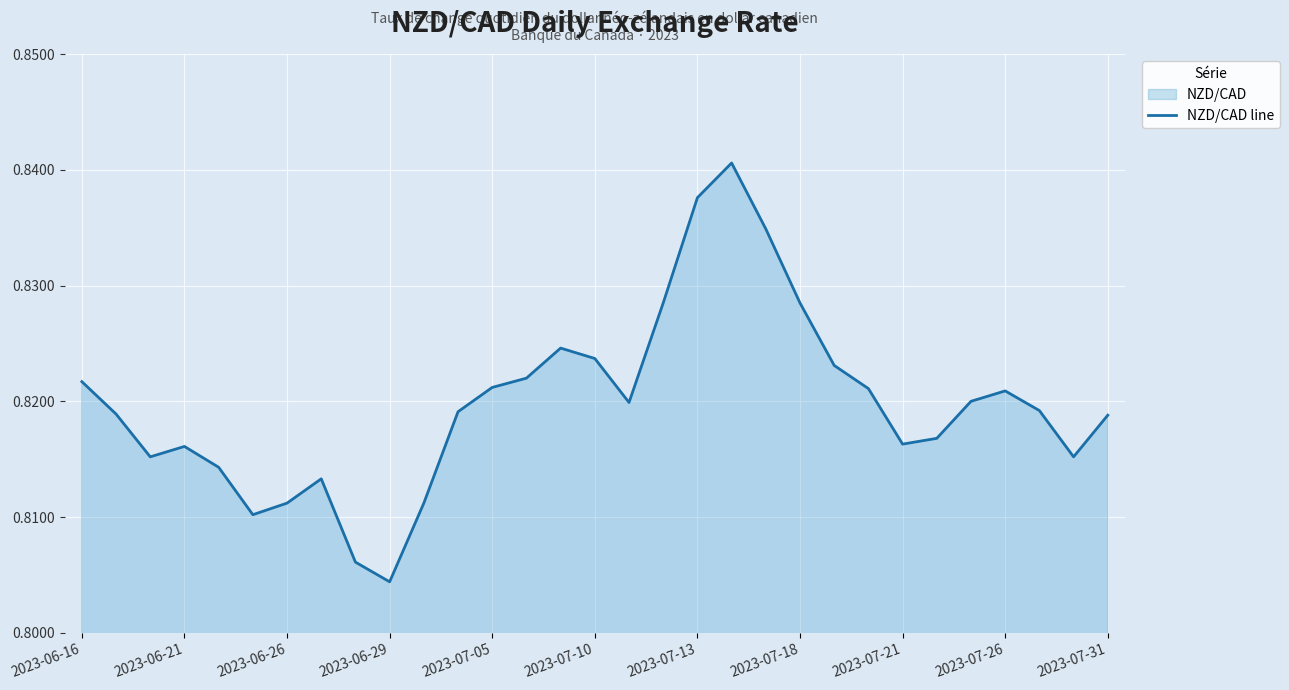

At which category does the chart reach its minimum across all series?

2023-06-29